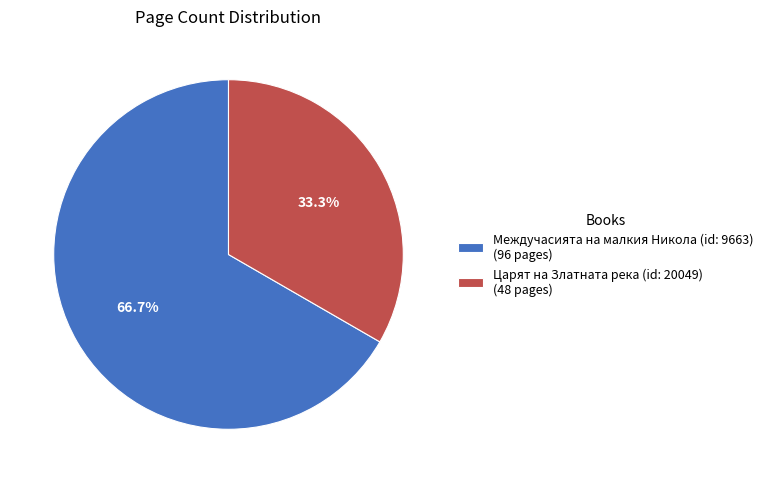

Which slice is the smallest?

Царят на Златната река (id: 20049)